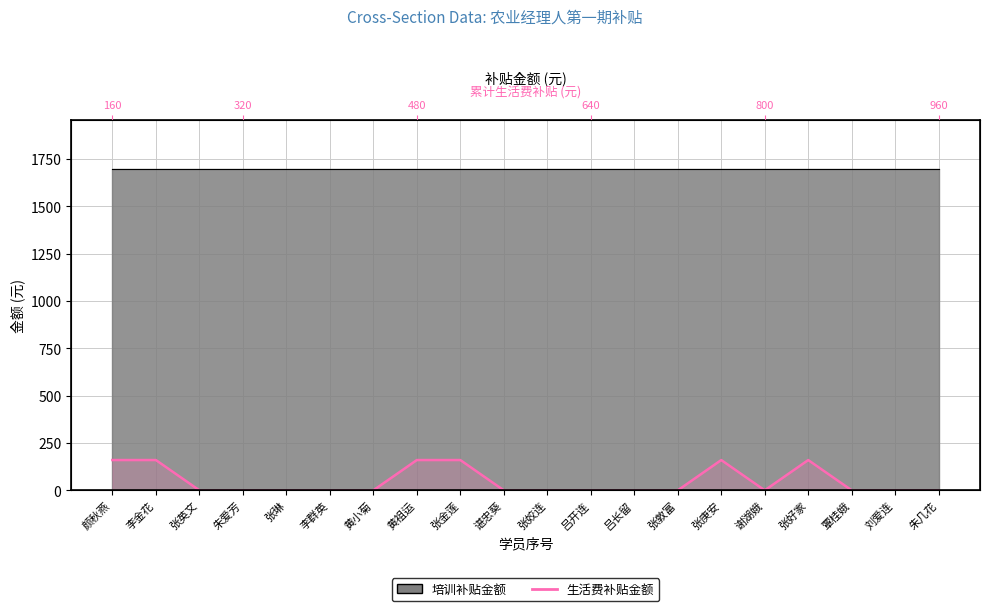

Which category has the highest value across all series?

颜秋燕